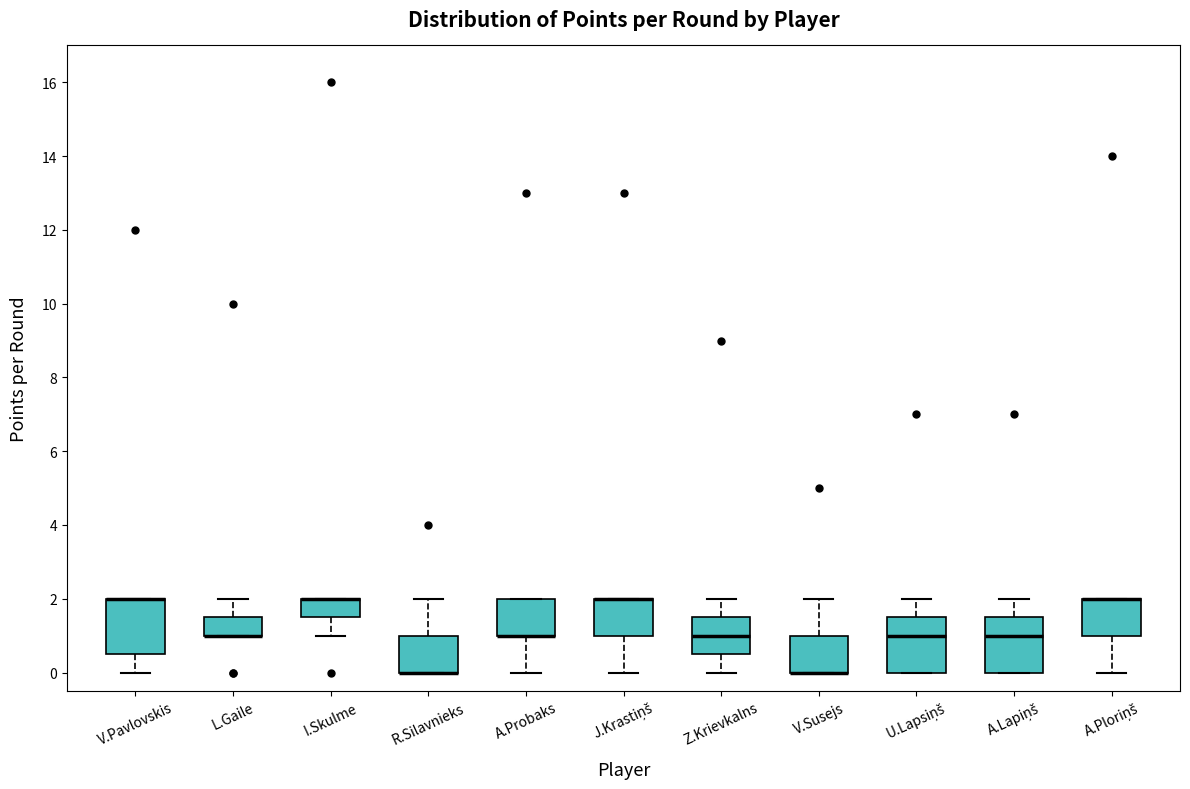

Reading left to right, transcribe this box plot: for each box, give where its median line is, the range the box spans, and where its two whiskers end, as read against the y-axis. The values are not printed on the chart, so give them approximately, as read against the axis.

V.Pavlovskis: median 2.0 (drawn on the box's upper edge), box 0.6 to 2.0, whiskers 0.0 to 2.0
L.Gaile: median 1.0 (drawn on the box's lower edge), box 1.0 to 1.6, whiskers 1.0 to 2.0
I.Skulme: median 2.0 (drawn on the box's upper edge), box 1.6 to 2.0, whiskers 1.0 to 2.0
R.Silavnieks: median 0.0 (drawn on the box's lower edge), box 0.0 to 1.0, whiskers 0.0 to 2.0
A.Probaks: median 1.0 (drawn on the box's lower edge), box 1.0 to 2.0, whiskers 0.0 to 2.0
J.Krastiņš: median 2.0 (drawn on the box's upper edge), box 1.0 to 2.0, whiskers 0.0 to 2.0
Z.Krievkalns: median 1.0, box 0.6 to 1.6, whiskers 0.0 to 2.0
V.Susejs: median 0.0 (drawn on the box's lower edge), box 0.0 to 1.0, whiskers 0.0 to 2.0
U.Lapsiņš: median 1.0, box 0.0 to 1.6, whiskers 0.0 to 2.0
A.Lapiņš: median 1.0, box 0.0 to 1.6, whiskers 0.0 to 2.0
A.Ploriņš: median 2.0 (drawn on the box's upper edge), box 1.0 to 2.0, whiskers 0.0 to 2.0